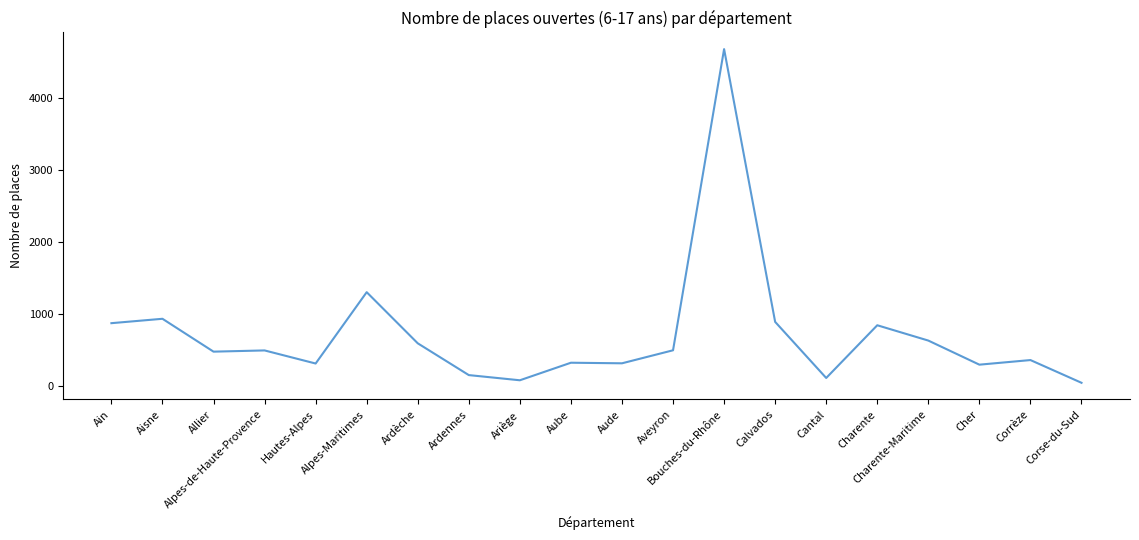

What is the change in value from Ardennes to Aude?

+164